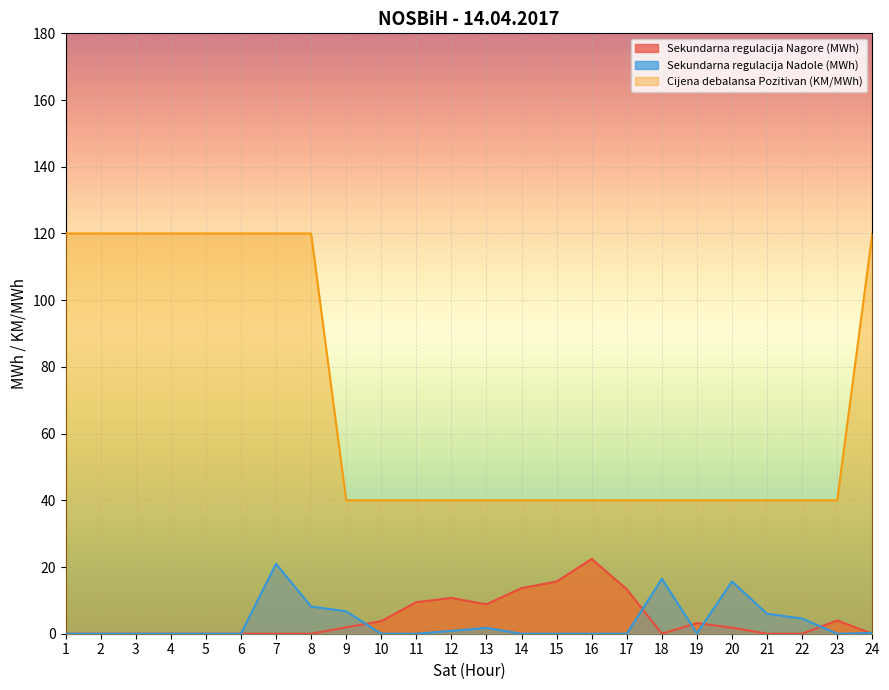

True or false: Cijena debalansa Pozitivan (KM/MWh) and Sekundarna regulacija Nadole (MWh) cross at least once.

False